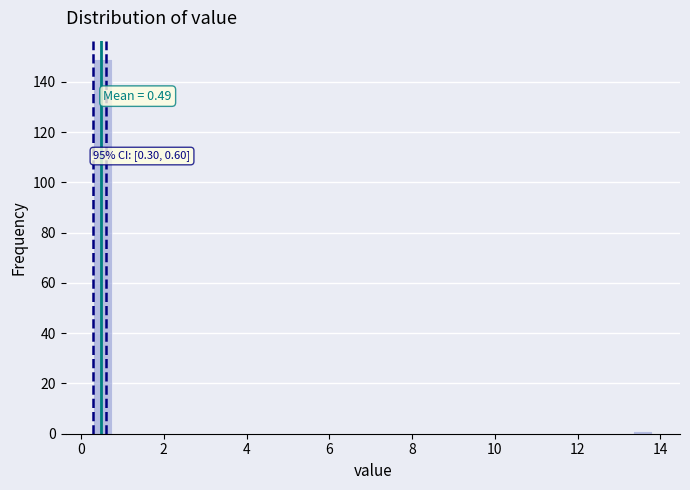

Read against the x-axis, roughly where is the centre of the tallest bar?

0.6